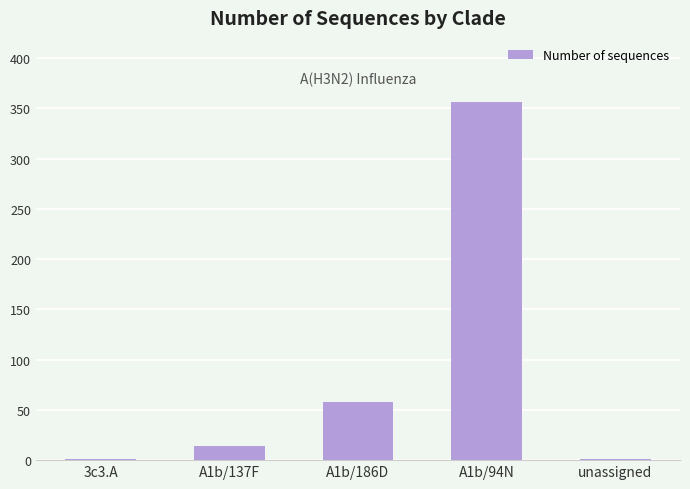

Does the chart contain stacked bars?

No